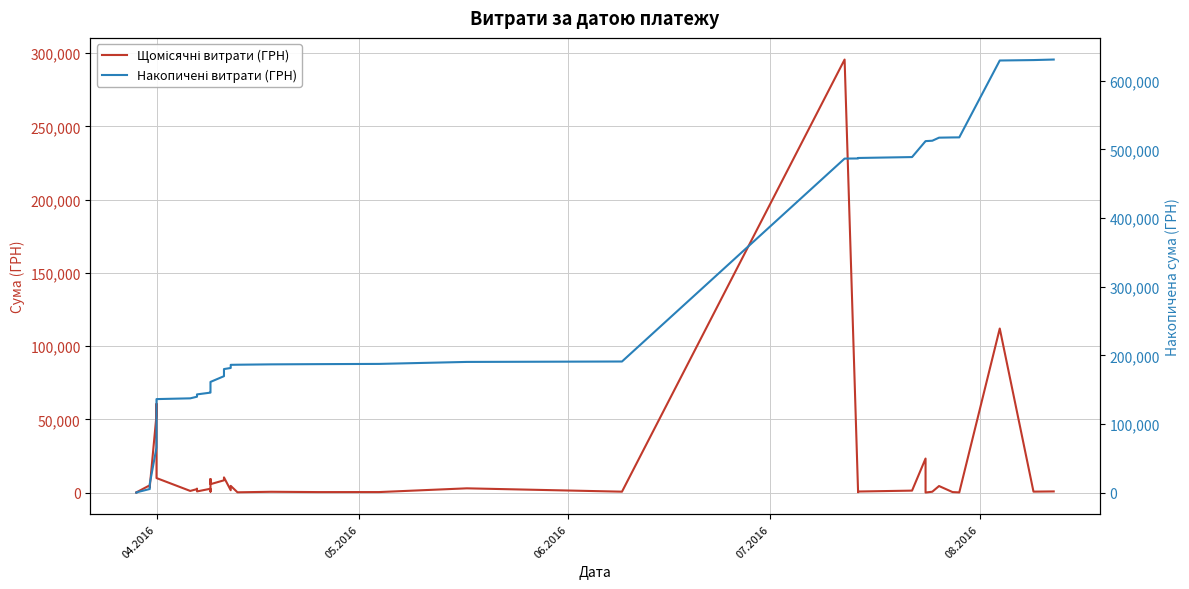

At which label does Накопичені витрати (ГРН) reach its minimum?

04.2016